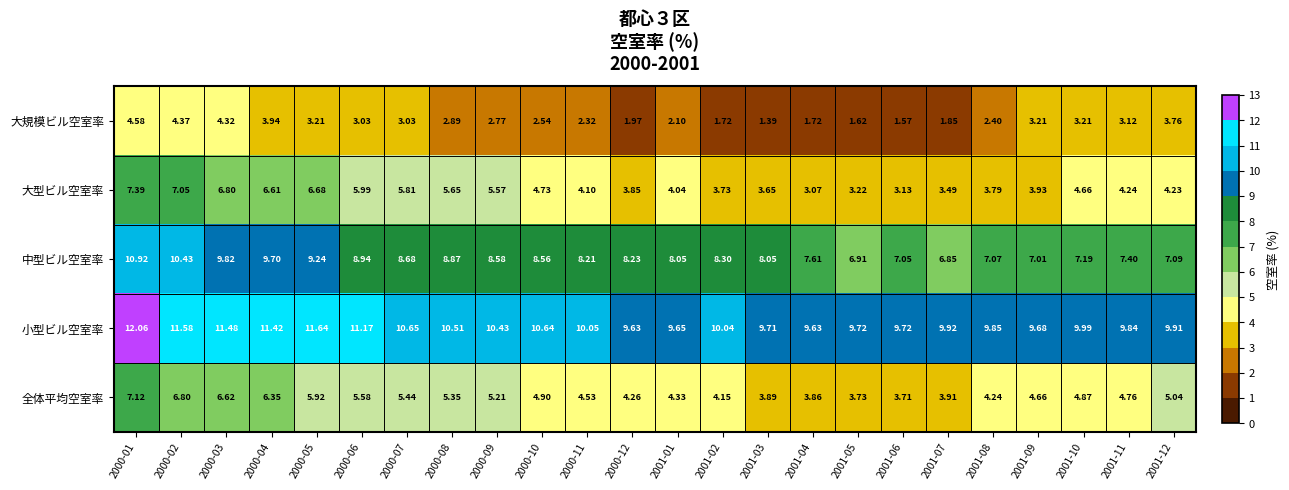

Which series has the largest range (max minus min)?

大型ビル空室率